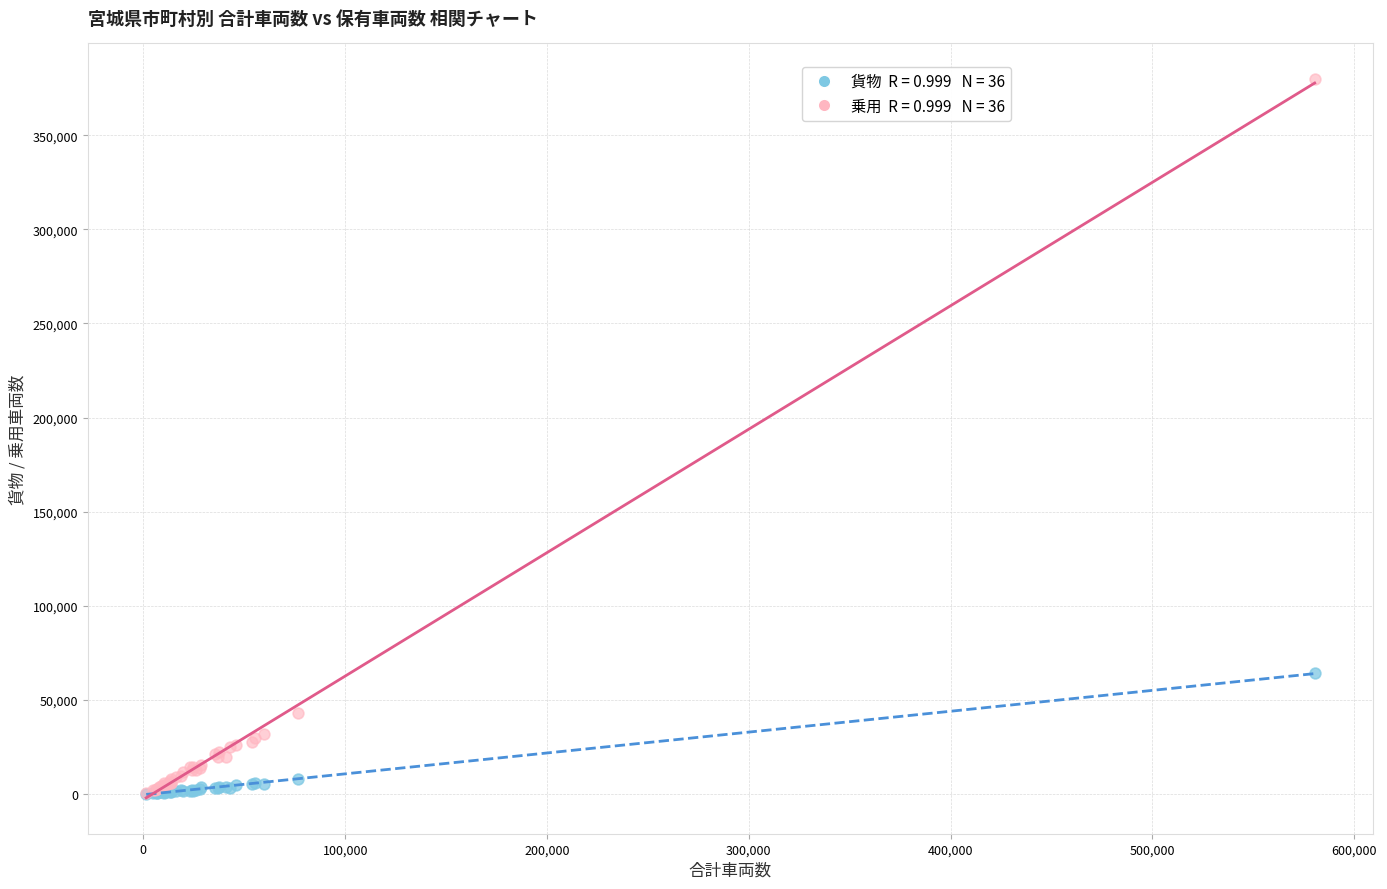

Across all series, what Y value is closest to 189901?

64299